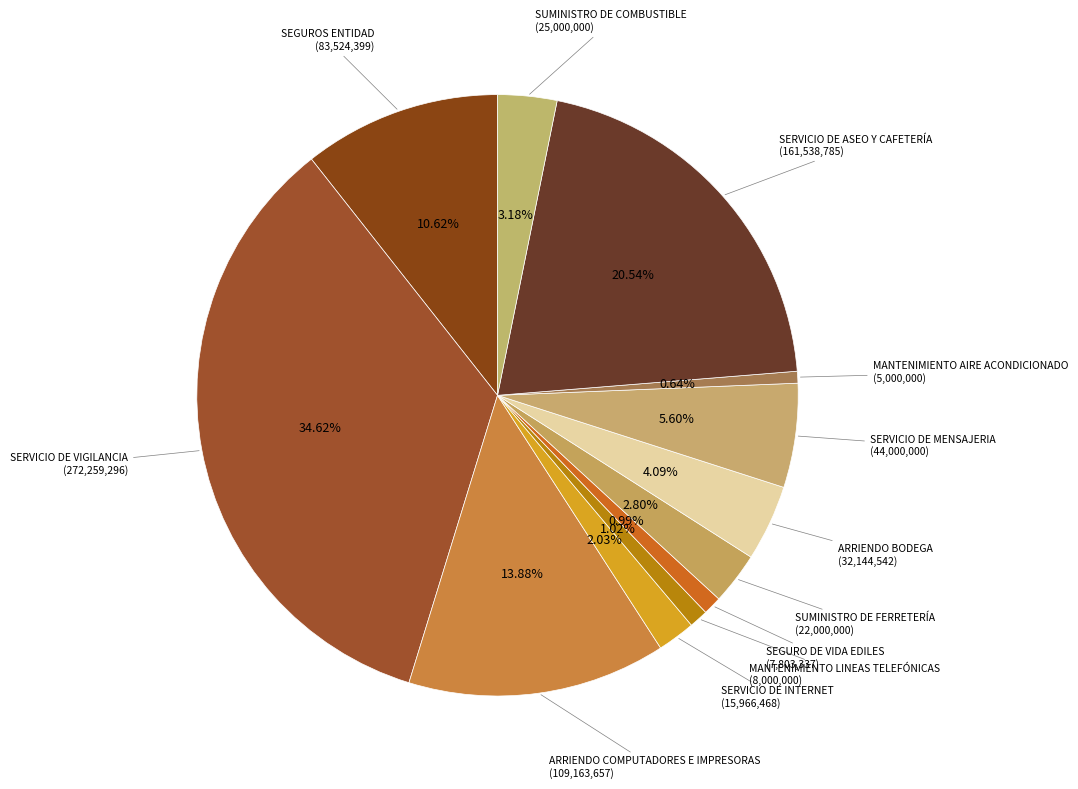

Rank the categories by value from lowest to highest.

MANTENIMIENTO AIRE ACONDICIONADO, SEGURO DE VIDA EDILES, MANTENIMIENTO LINEAS TELEFÓNICAS, SERVICIO DE INTERNET, SUMINISTRO DE FERRETERÍA, SUMINISTRO DE COMBUSTIBLE, ARRIENDO BODEGA, SERVICIO DE MENSAJERIA, SEGUROS ENTIDAD, ARRIENDO COMPUTADORES E IMPRESORAS, SERVICIO DE ASEO Y CAFETERÍA, SERVICIO DE VIGILANCIA